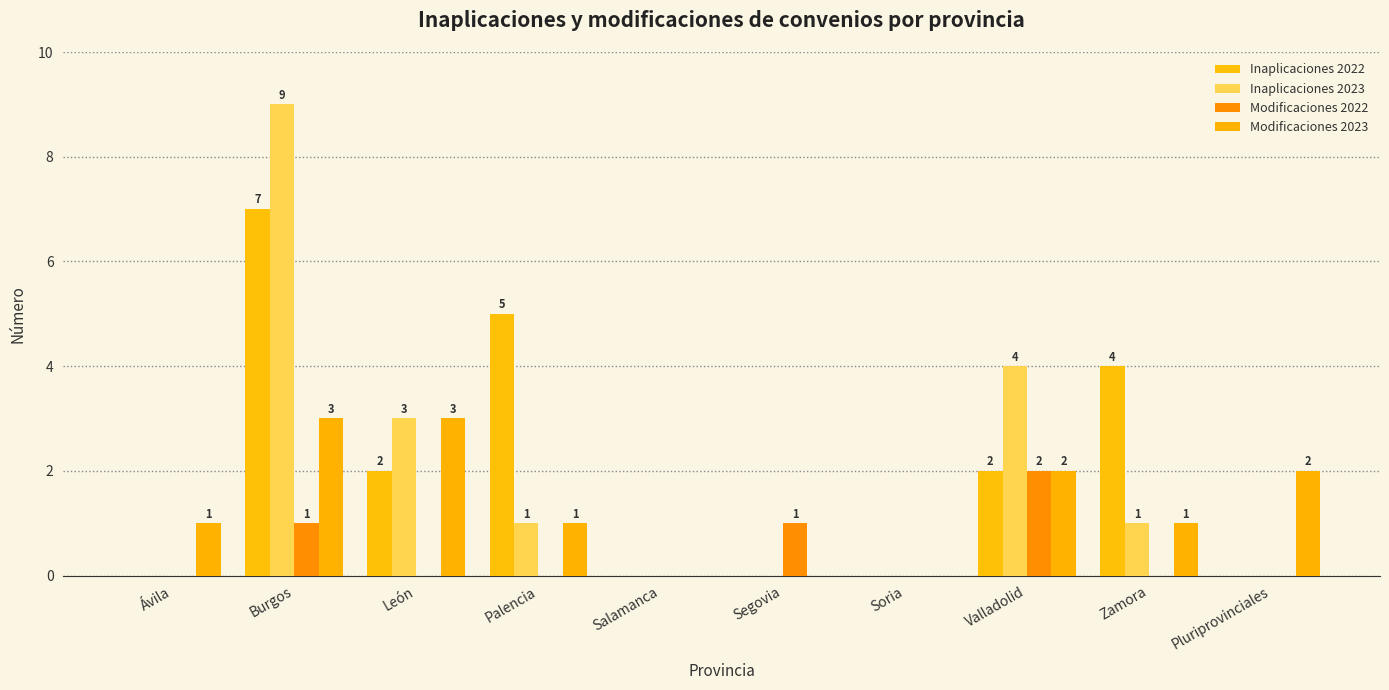

What are all the series names shown in the legend?

Inaplicaciones 2022, Inaplicaciones 2023, Modificaciones 2022, Modificaciones 2023